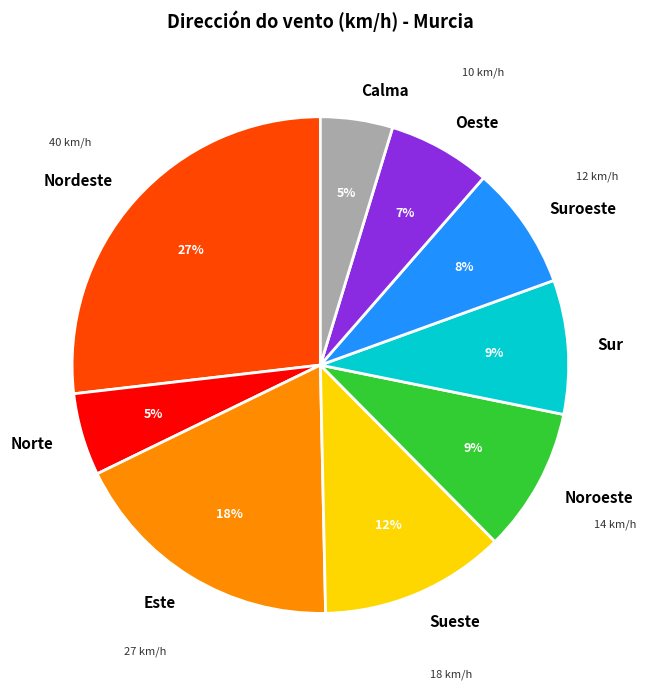

To the nearest percent, what percentage of the pie is Norte?

5%